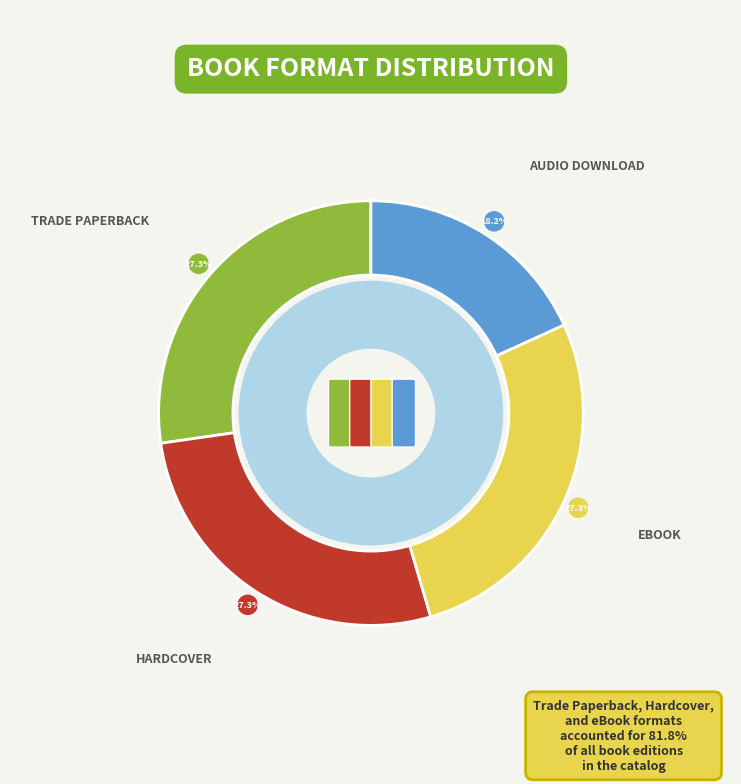

Count the number of slices in the pie.

4